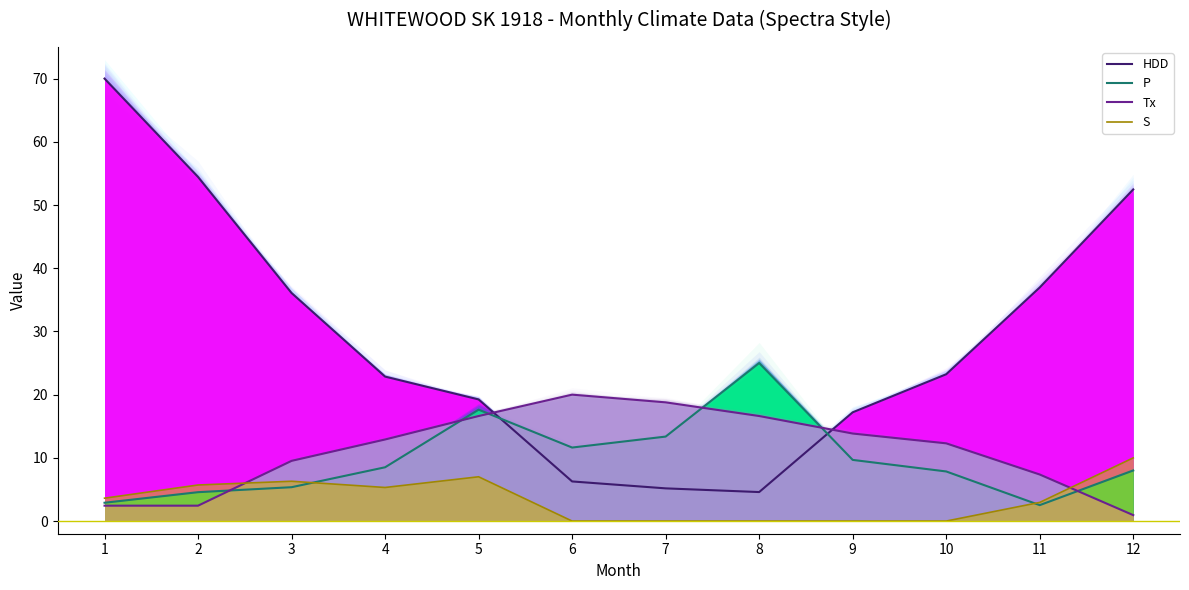

At which label does Tx first exceed 12?

4